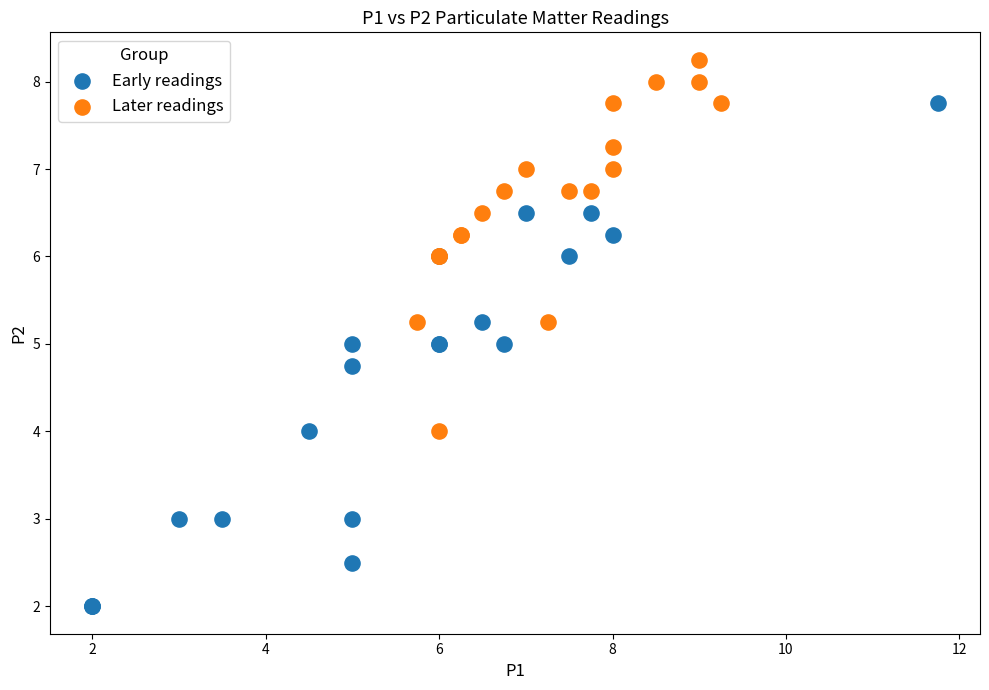

Which series reaches the minimum Y coordinate?

Early readings